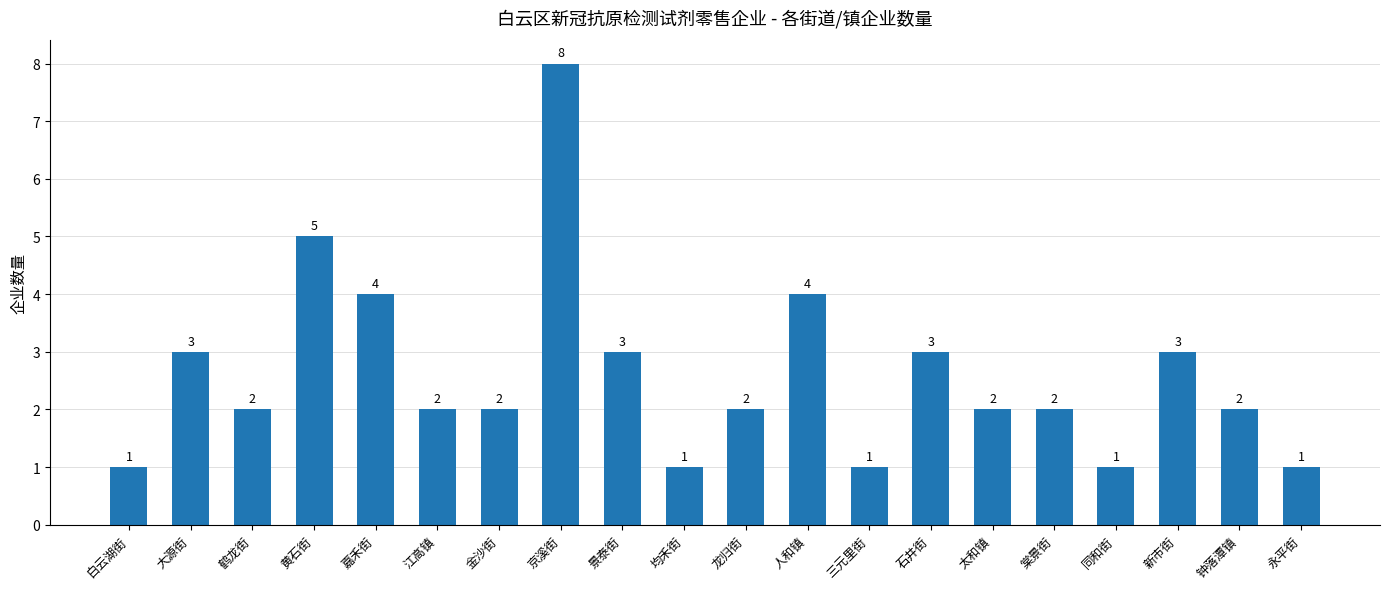

What position from the right is 白云湖街?

20